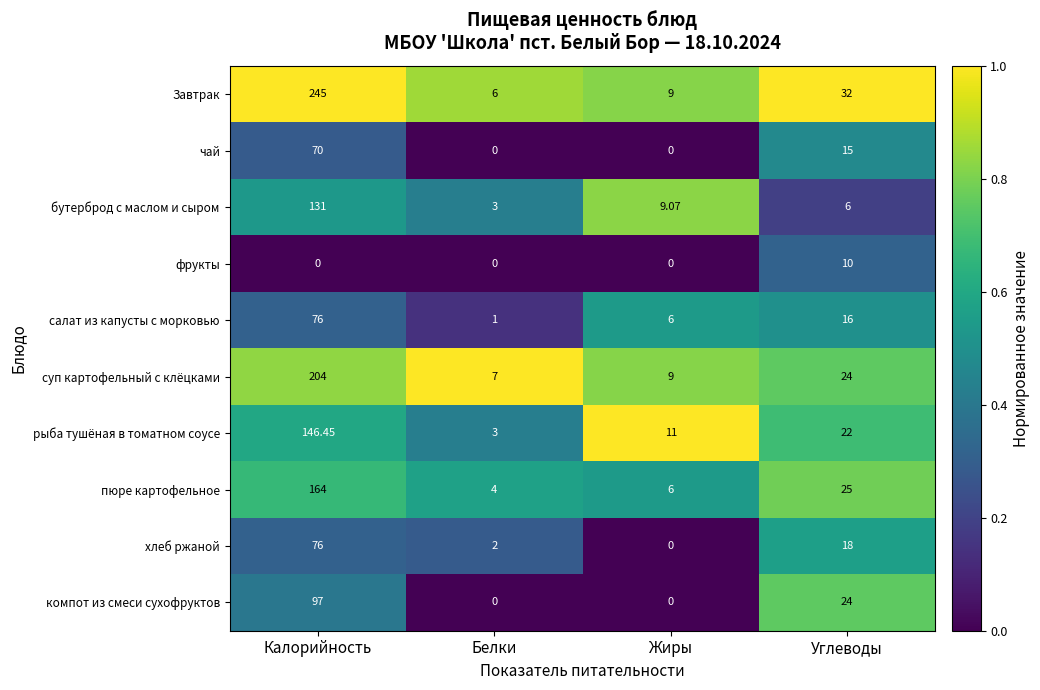

Which series has the largest total across all categories?

Завтрак